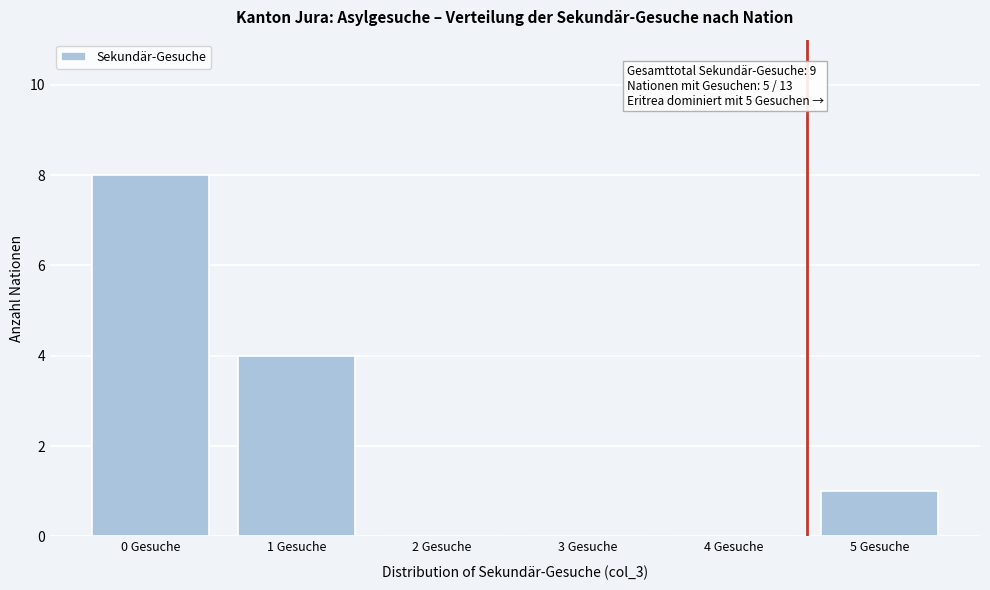

Reading left to right, what are all the values shown in this chart?

0 Gesuche=8	1 Gesuche=4	2 Gesuche=0	3 Gesuche=0	4 Gesuche=0	5 Gesuche=1